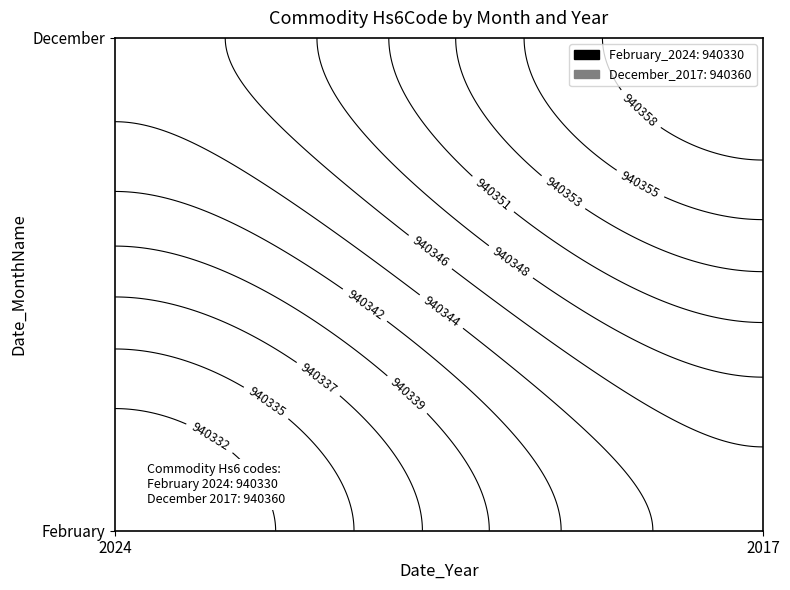

How many series are shown in this chart?

1